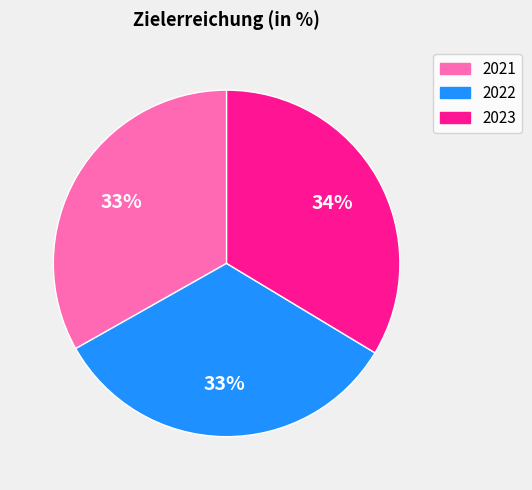

To the nearest percent, what is the average slice percentage?

33%